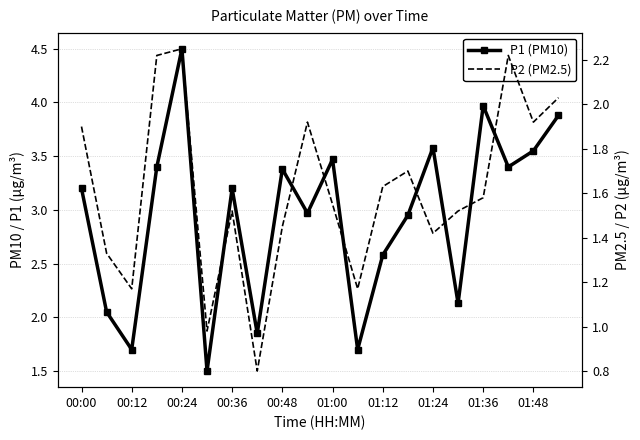

How many values in the P1 (PM10) series are below 3?

9